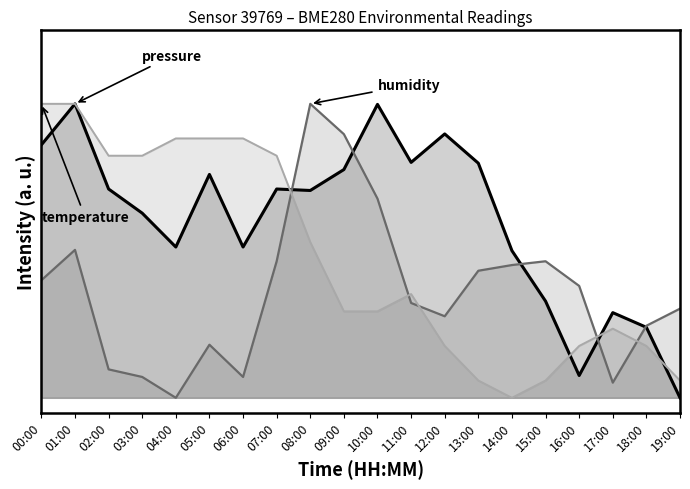

List the labels in order of pressure value, smallest first.

19:00, 16:00, 18:00, 17:00, 15:00, 14:00, 04:00, 06:00, 03:00, 08:00, 02:00, 07:00, 05:00, 09:00, 13:00, 11:00, 00:00, 12:00, 10:00, 01:00